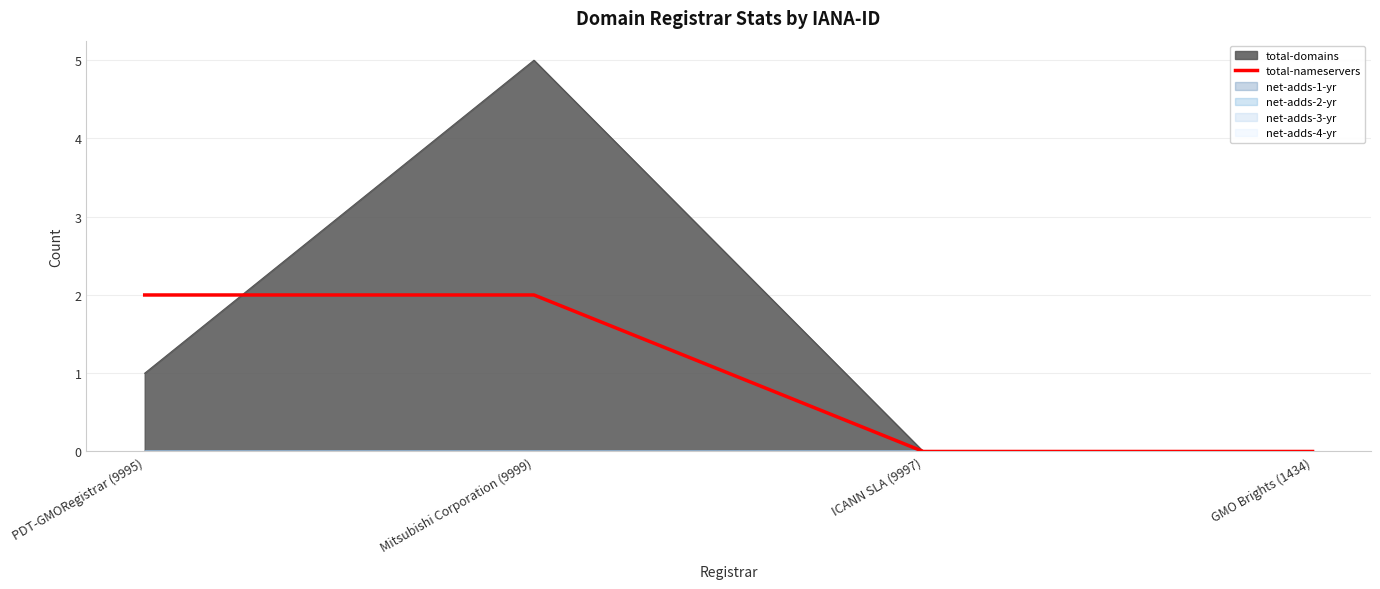

What is the label of the 4th point from the left?

GMO Brights (1434)